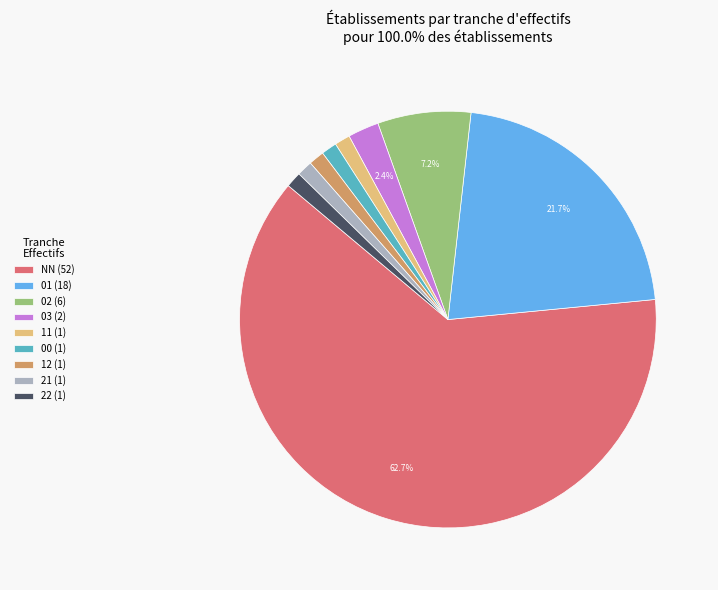

Does 12 account for over 50% of the chart?

No